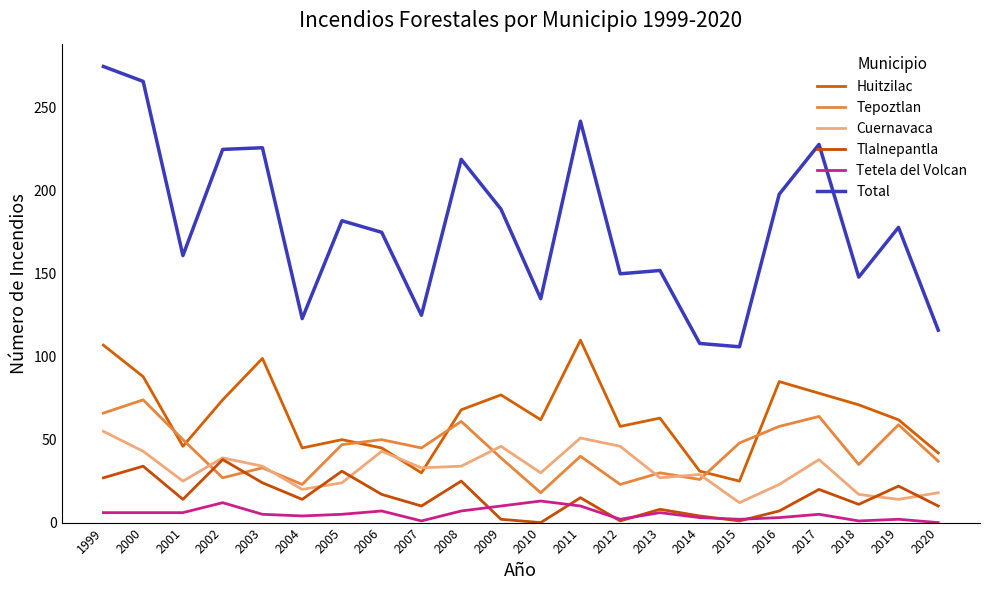

What is the difference between the second highest and minimum values in the Cuernavaca series?

39